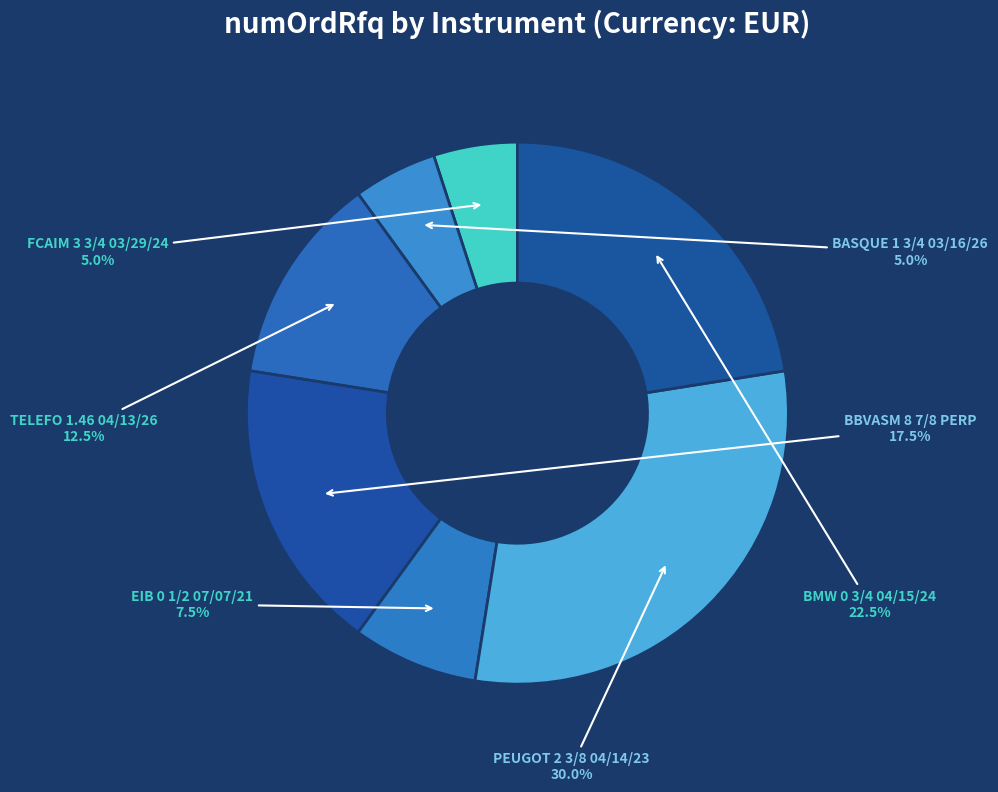

What is the largest slice in the pie chart?

PEUGOT 2 3/8 04/14/23